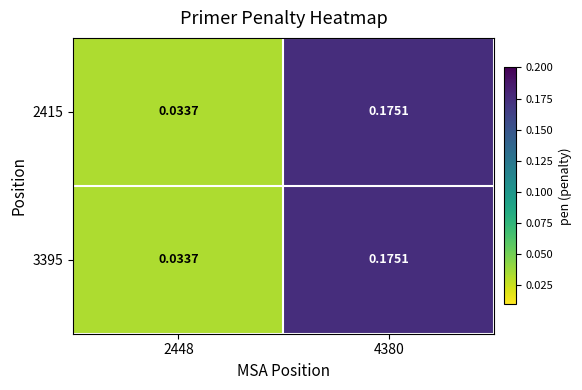

Is the value of 2415 at 2448 greater than the value of 3395 at 4380?

No